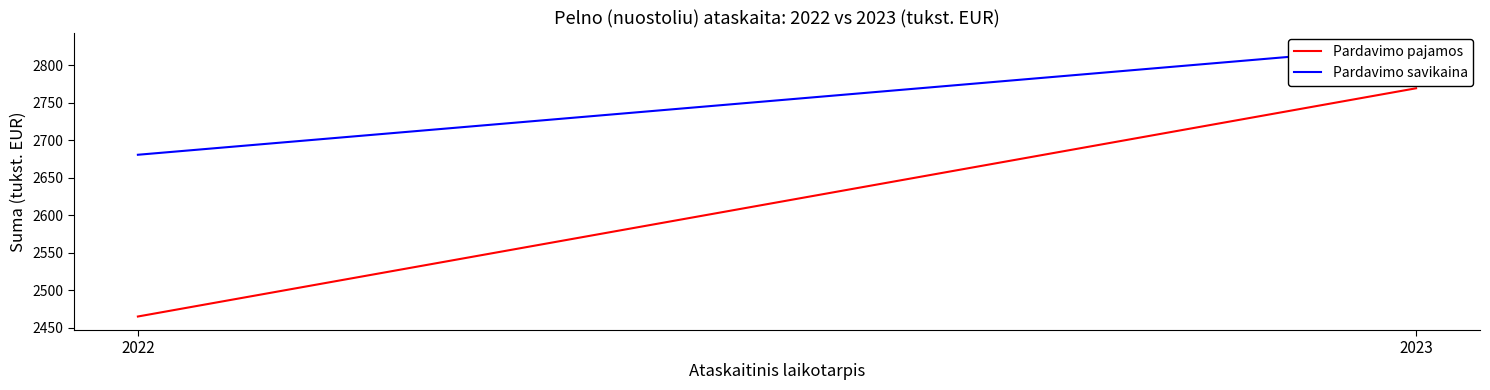

How many data points in Pardavimo pajamos are less than 2769?

1